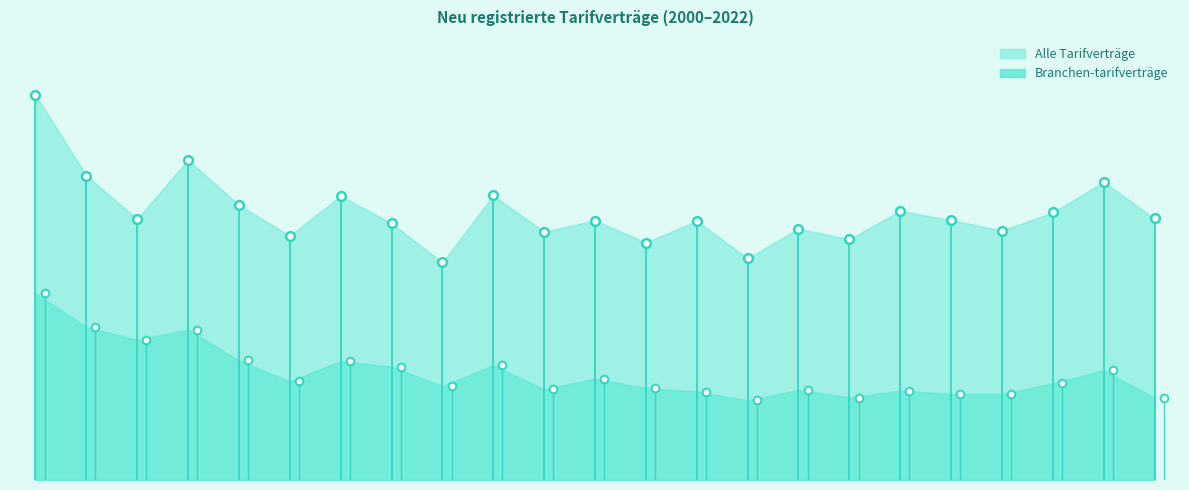

List the labels in order of Branchen-tarifverträge value, largest first.

2000, 2001, 2003, 2002, 2004, 2006, 2009, 2007, 2021, 2011, 2005, 2020, 2008, 2012, 2010, 2015, 2017, 2013, 2019, 2018, 2016, 2022, 2014